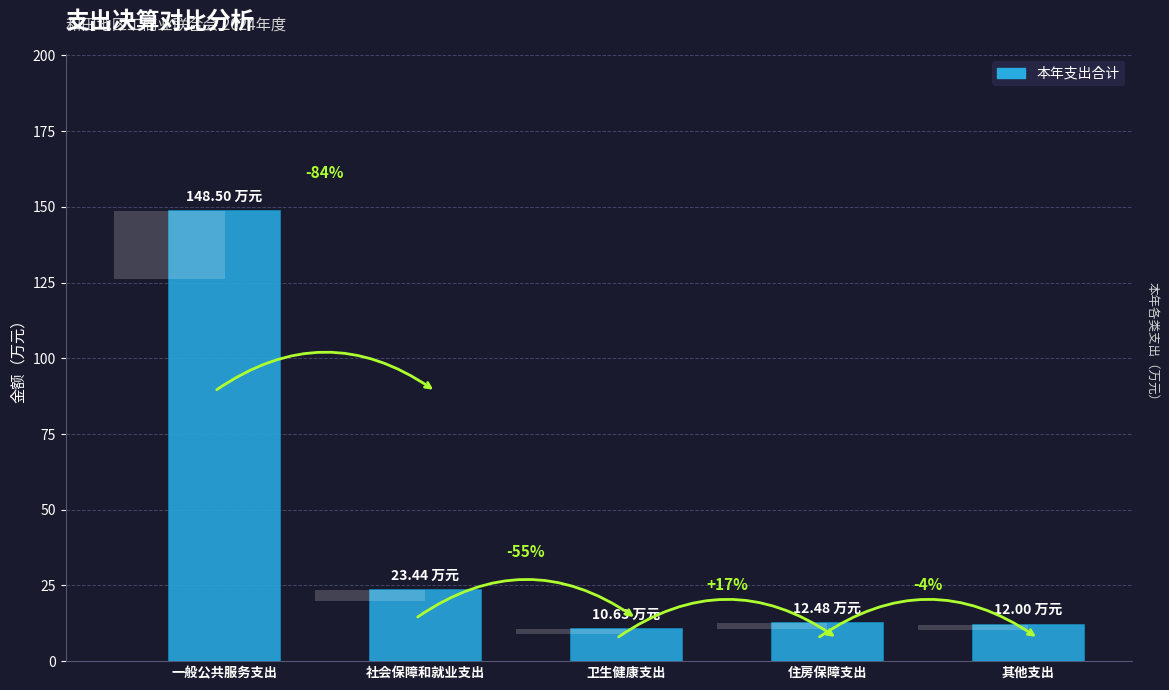

True or false: the data shows 4.8 at 住房保障支出.

False